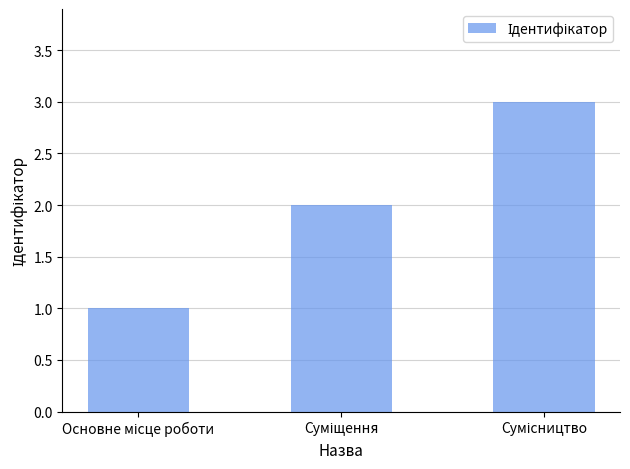

What is the sum of all values?

6